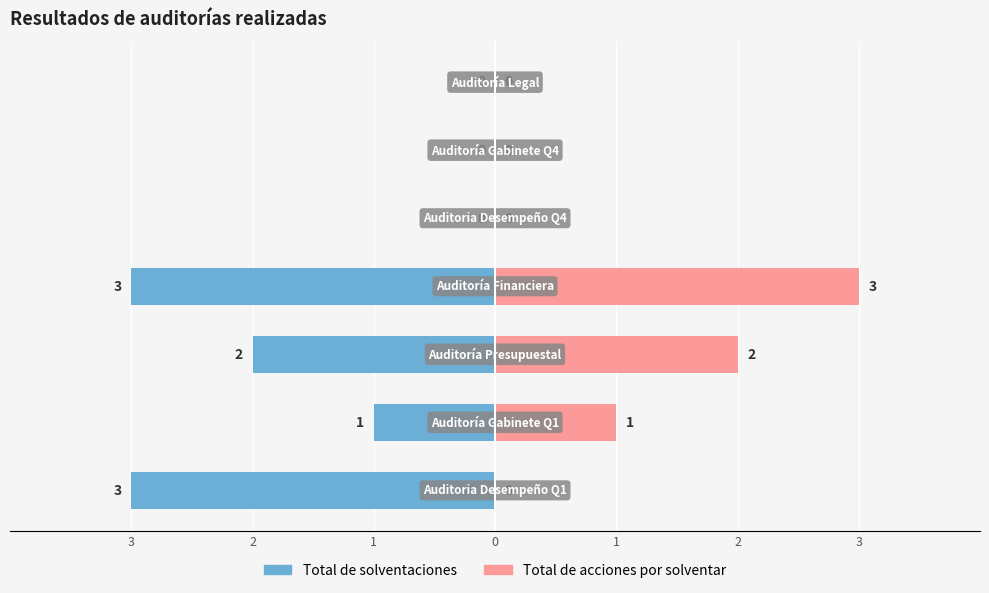

Between 3 and 0, which series saw the biggest shift?

Total de acciones por solventar